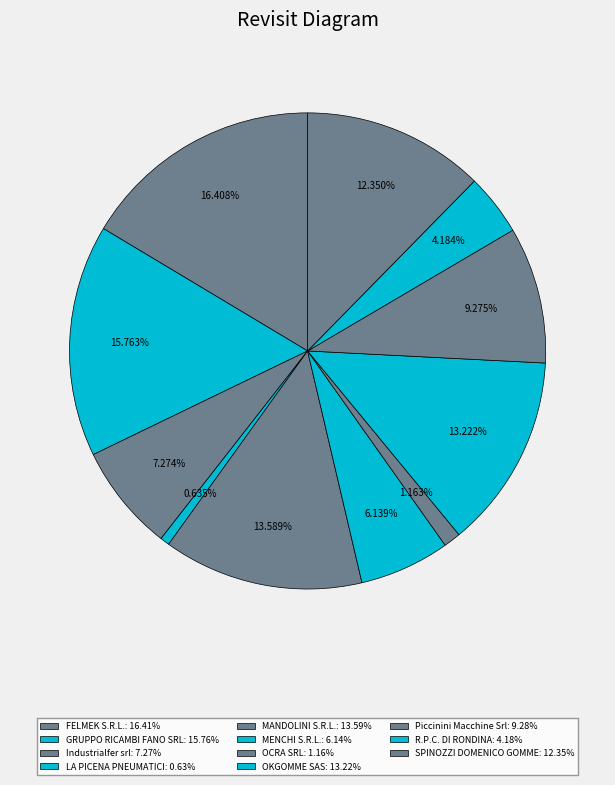

Count the number of slices in the pie.

11